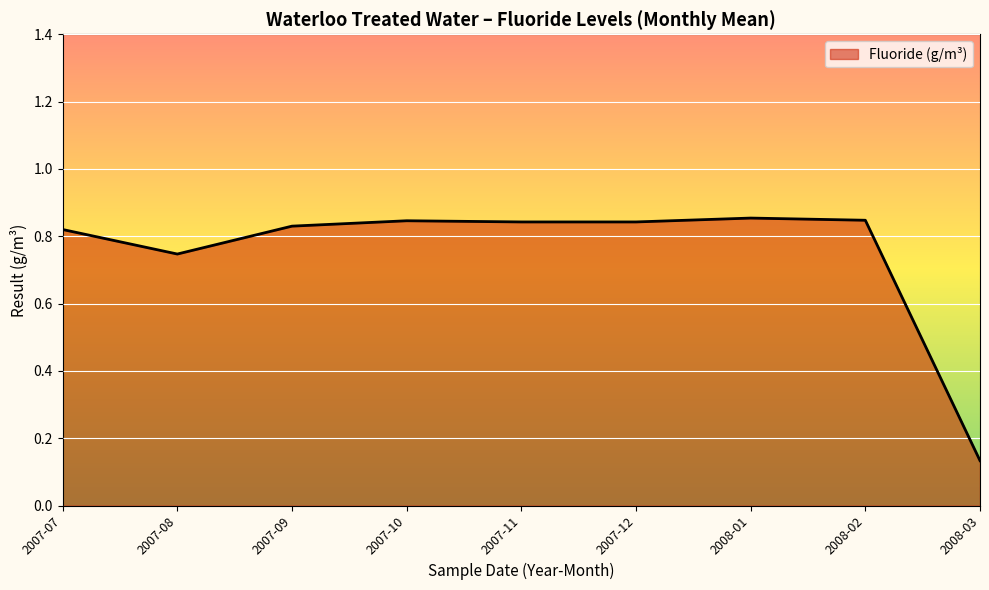

Is it true that the value at 2008-01 is 0.5?

False